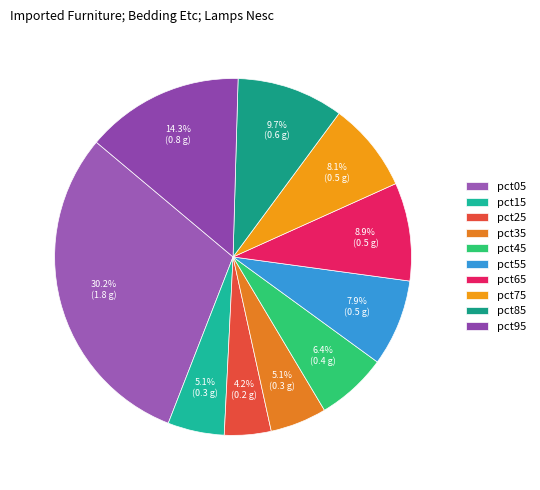

Which category has the smallest portion of the pie?

pct25